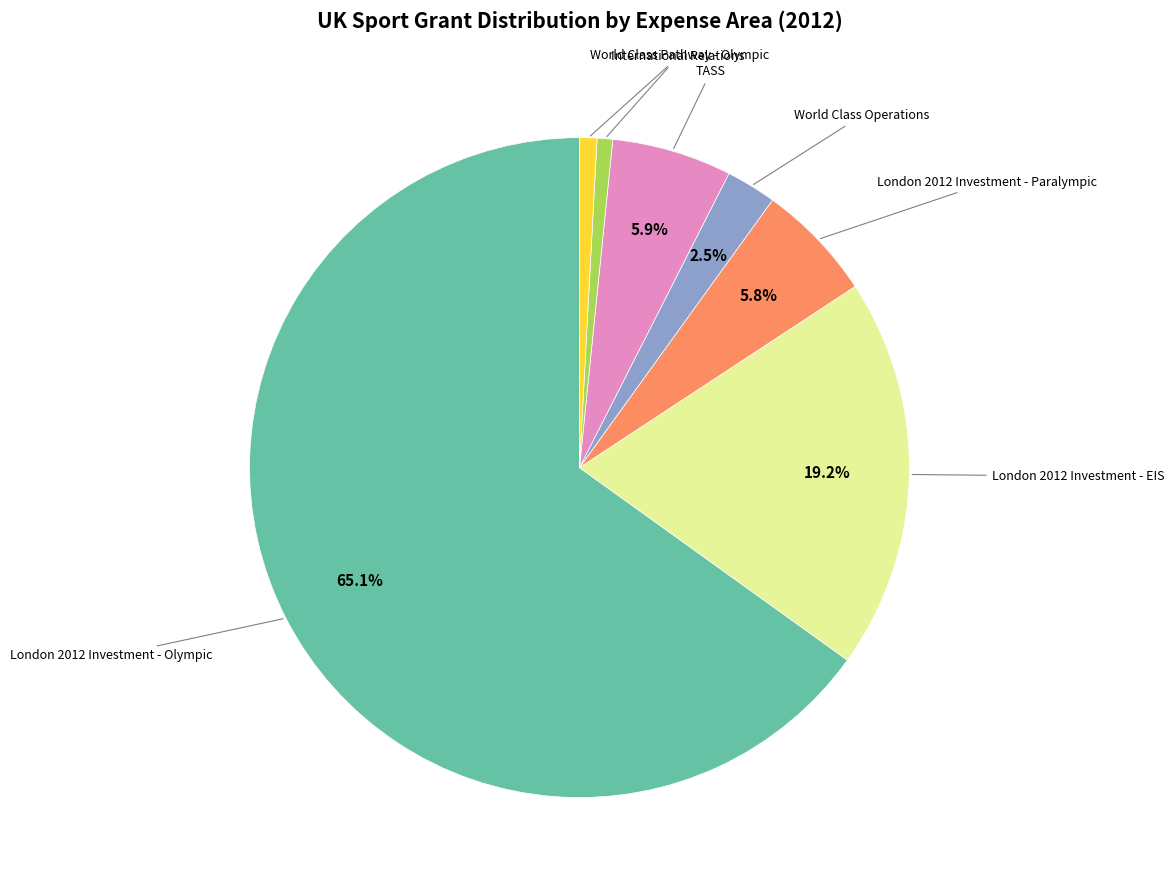

How many slices are in this pie chart?

7